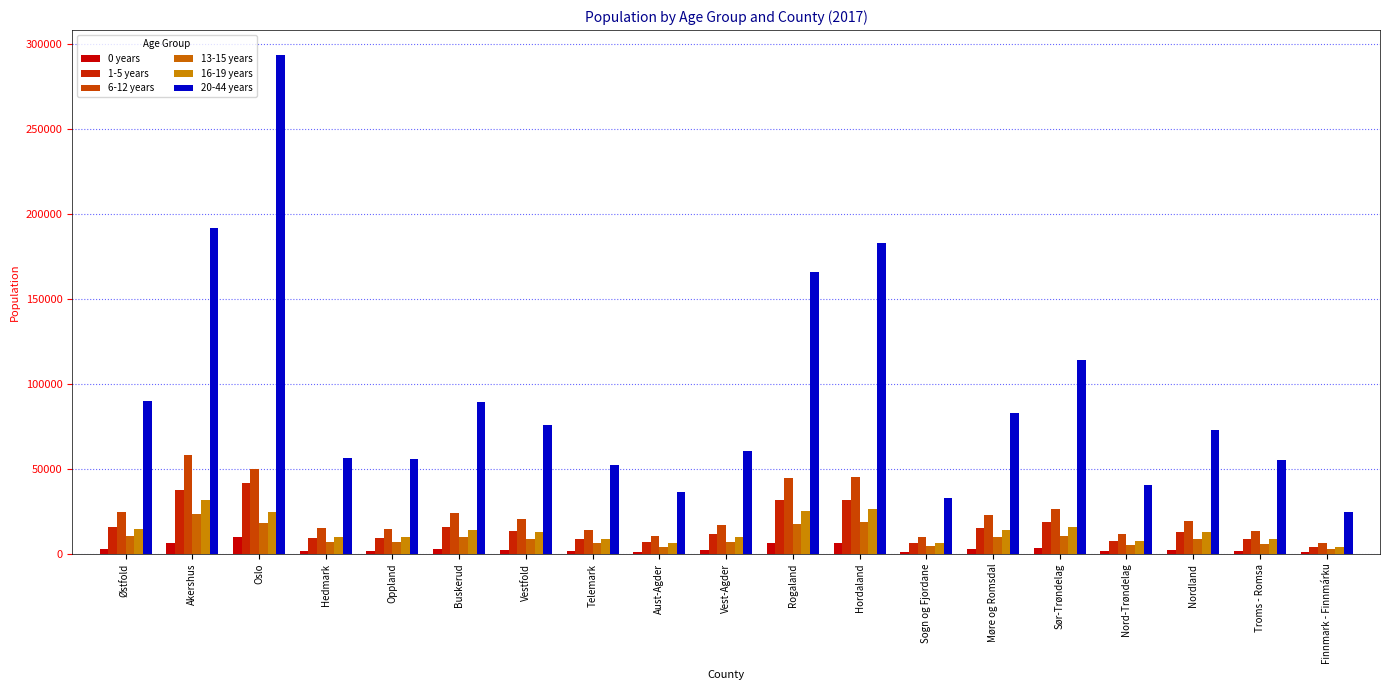

Which has a higher value, Møre og Romsdal or Hedmark?

Møre og Romsdal